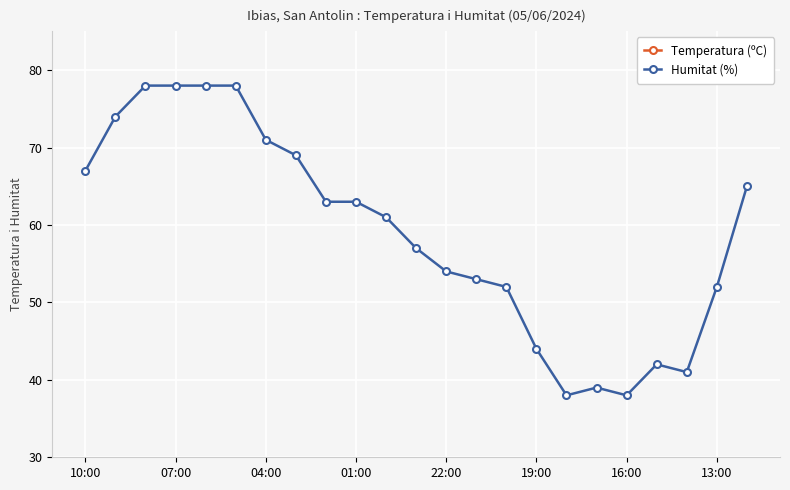

Which series has the largest total across all categories?

Humitat (%)